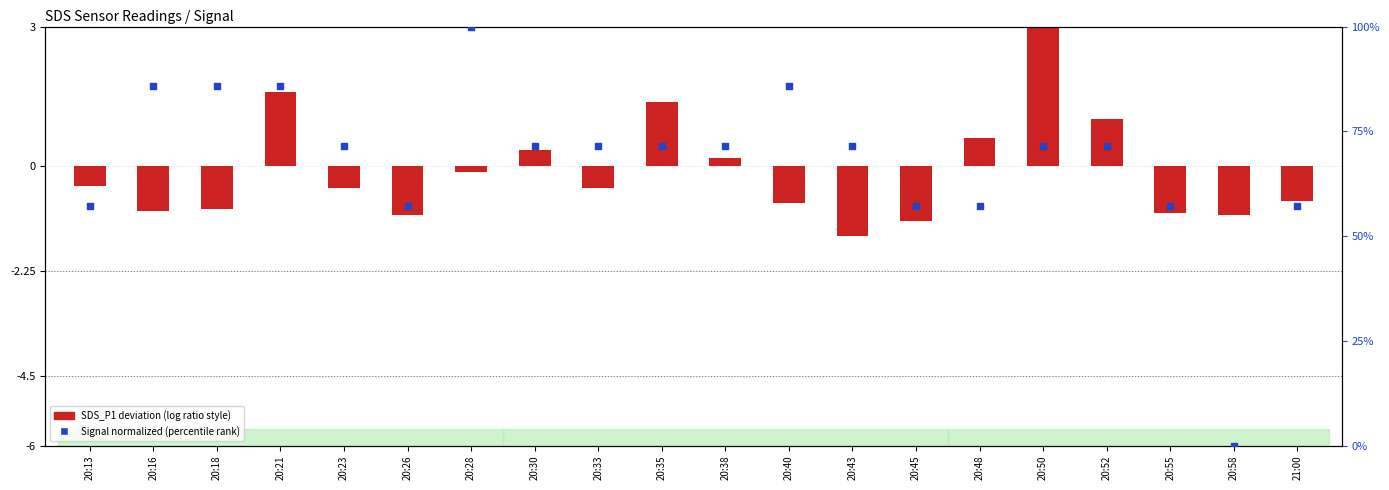

What is the change in value from 20:23 to 20:55?

-14.3